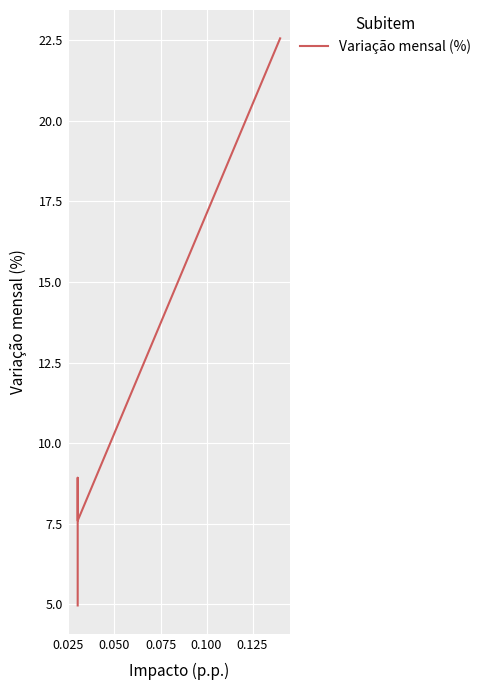

What is the maximum value shown in the chart?

22.6